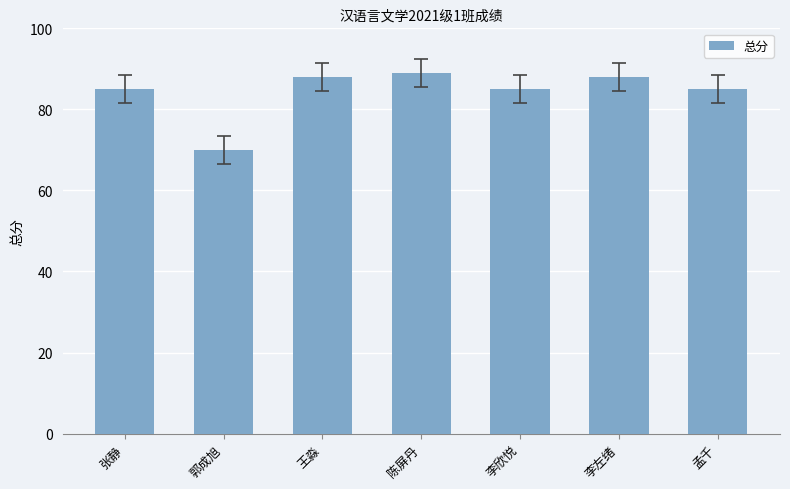

What is the approximate value at 孟千?

85